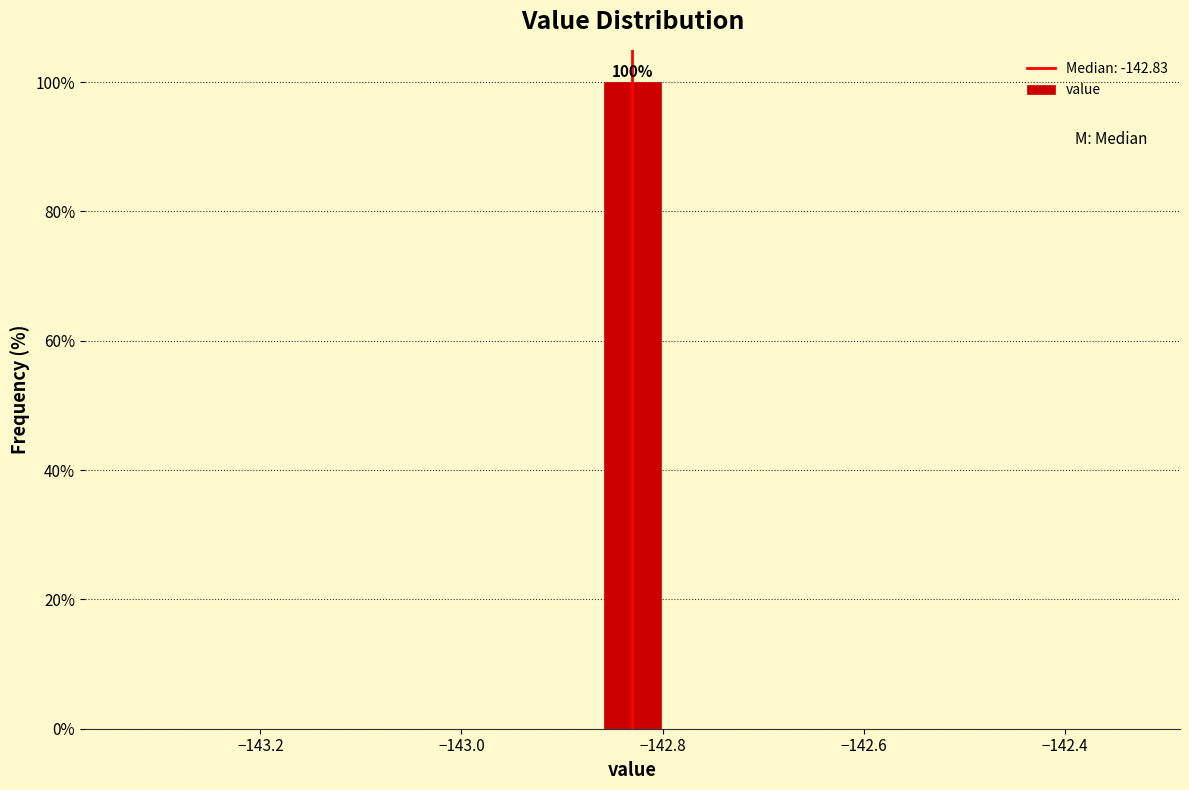

Read against the x-axis, roughly where is the centre of the tallest bar?

-142.82